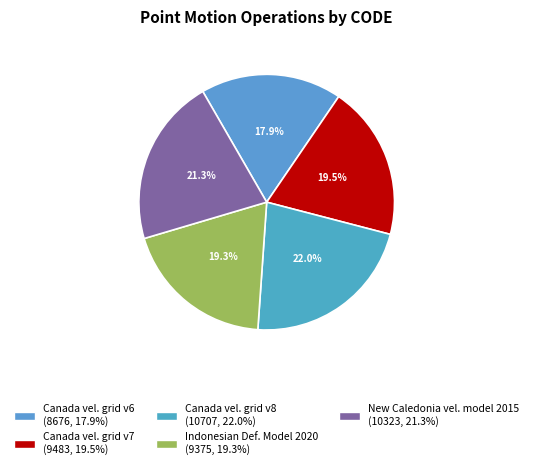

How many segments does this pie chart have?

5